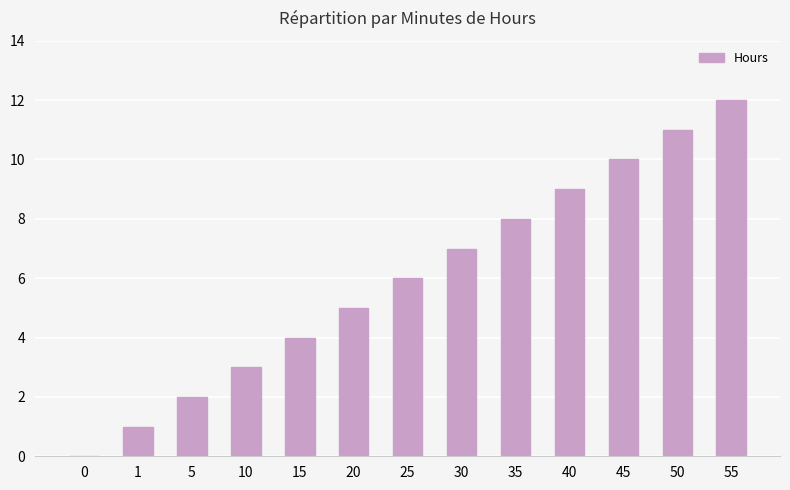

Is it true that the value at 10 is 3?

True